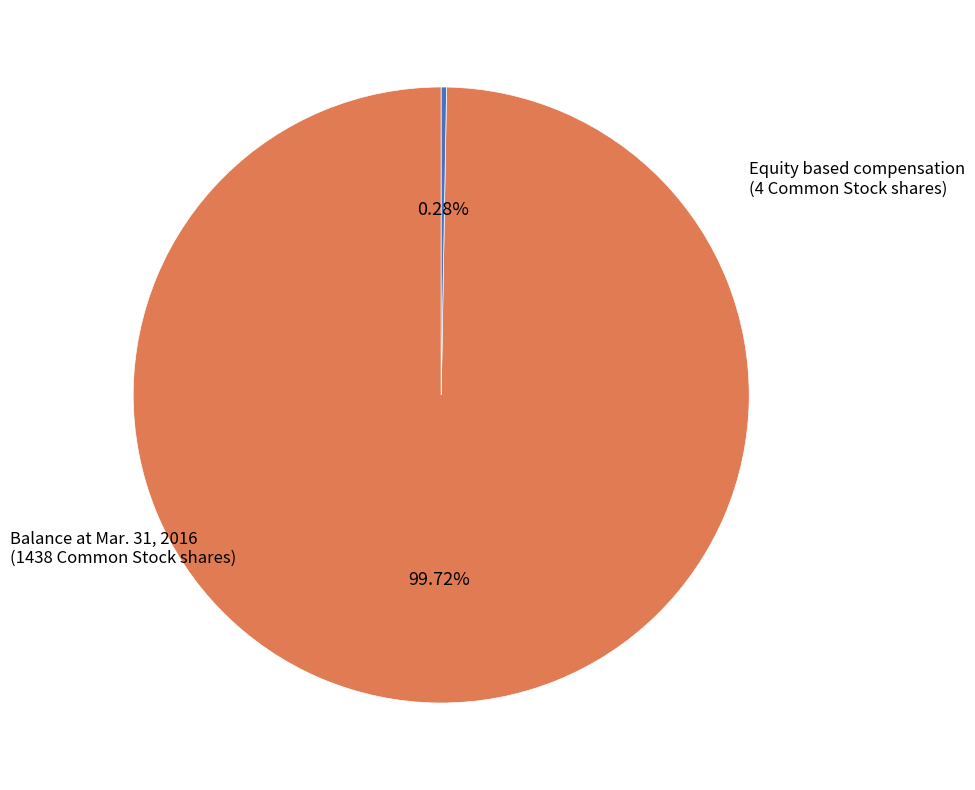

Does any single category account for the majority?

Yes